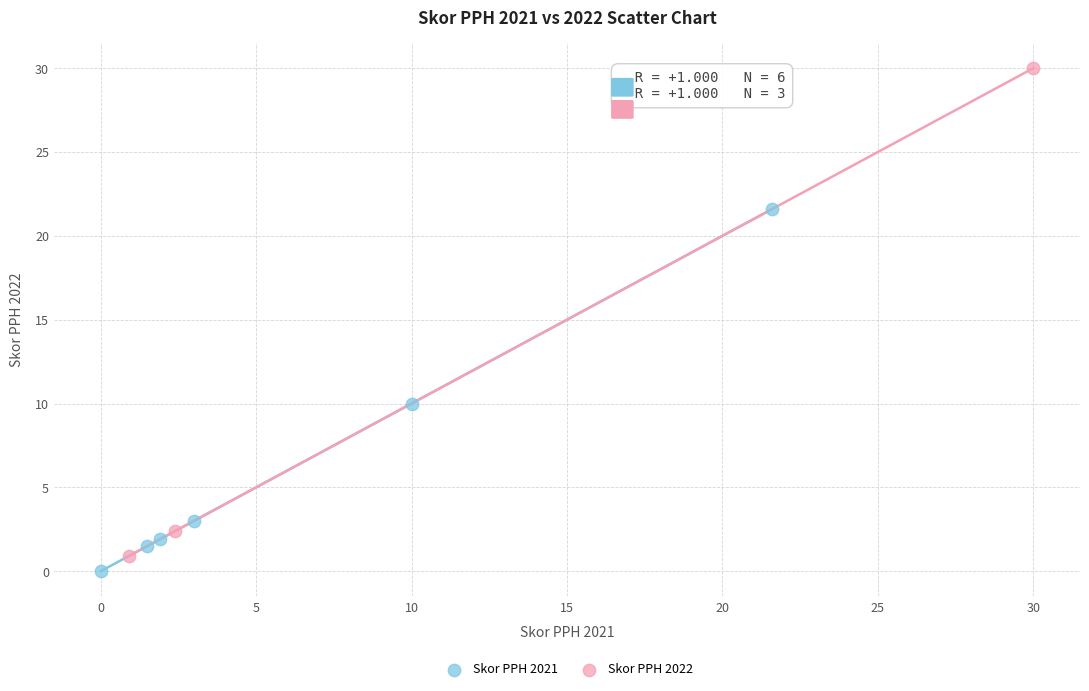

Which series contains the highest Y value?

Skor PPH 2022